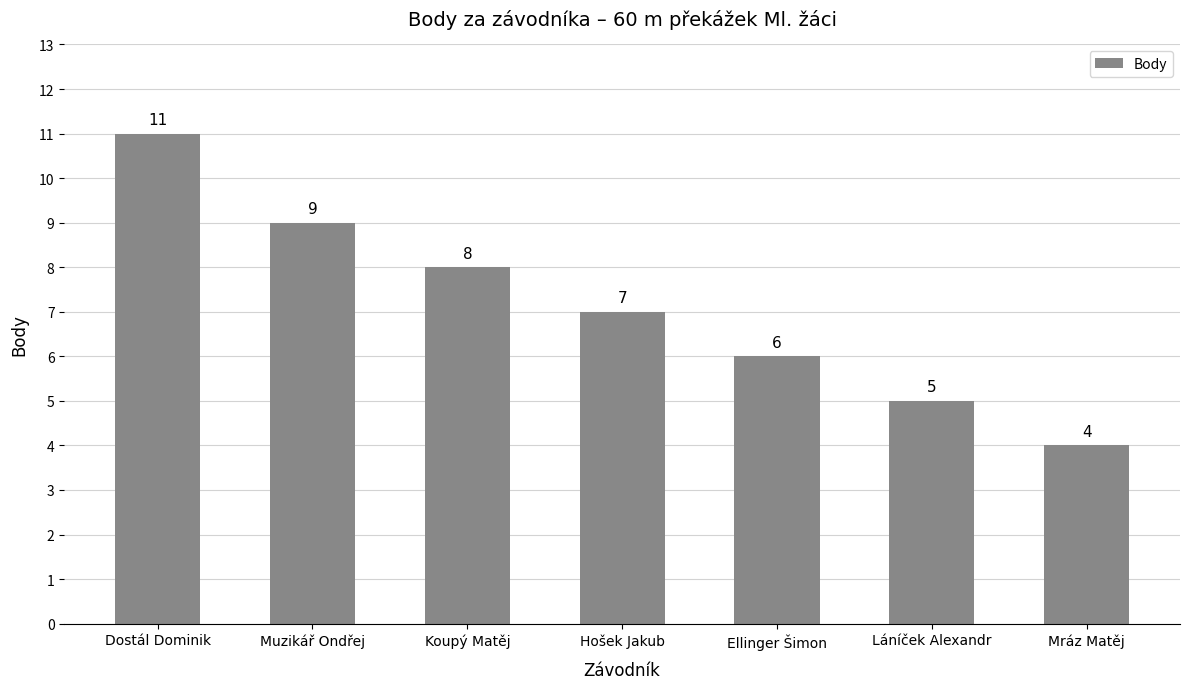

Reading left to right, transcribe all the data shown in this chart.

Dostál Dominik=11	Muzikář Ondřej=9	Koupý Matěj=8	Hošek Jakub=7	Ellinger Šimon=6	Láníček Alexandr=5	Mráz Matěj=4